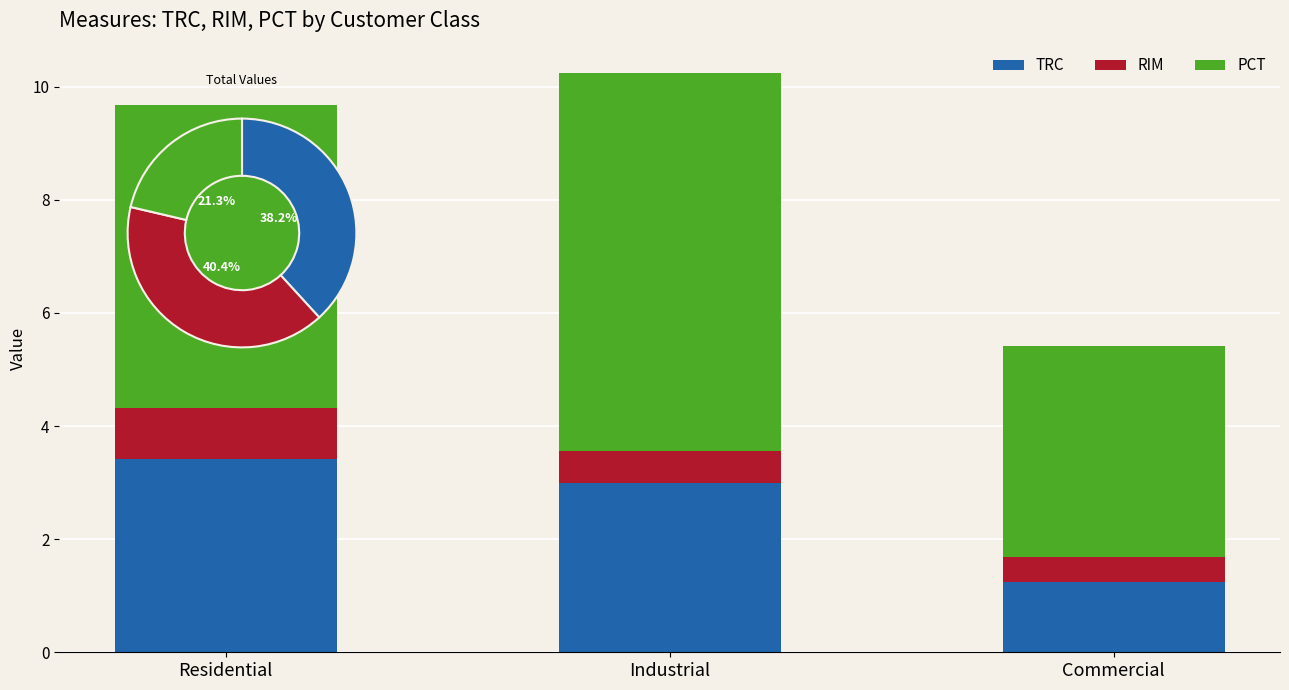

What is the difference between the highest and lowest values at Commercial?

3.3